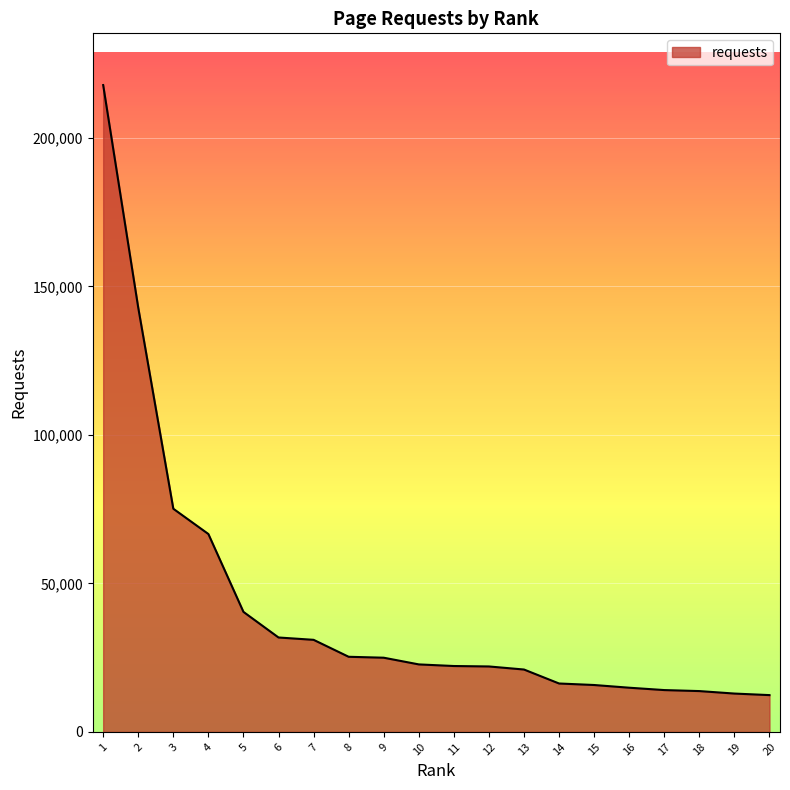

Is it true that the value at 6 is 31792?

True